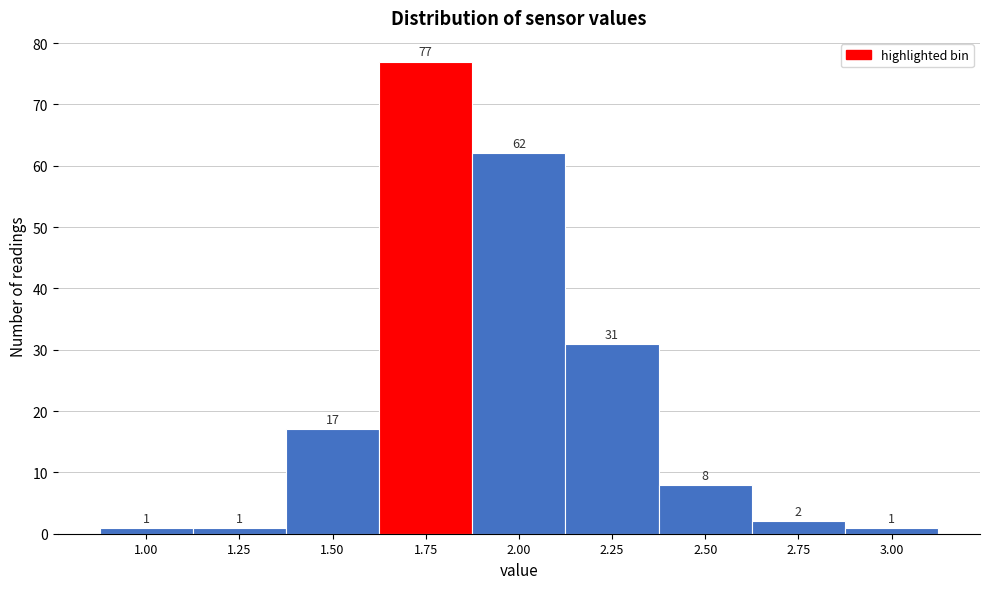

Reading left to right, what are all the values shown in this chart?

1	1	17	77	62	31	8	2	1